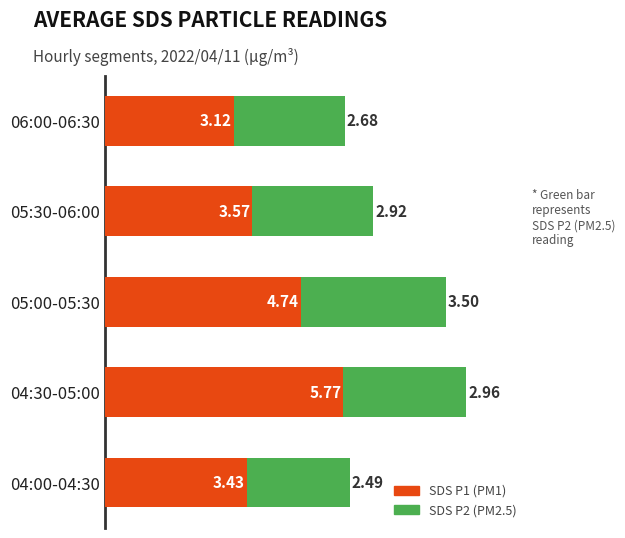

What are all the series names shown in the legend?

SDS P1 (PM1), SDS P2 (PM2.5)